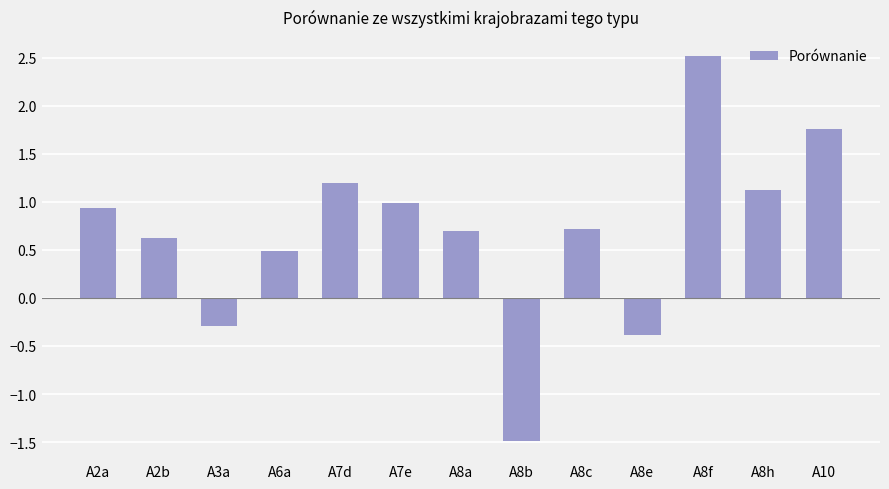

Which label corresponds to the largest value in the chart?

A8f